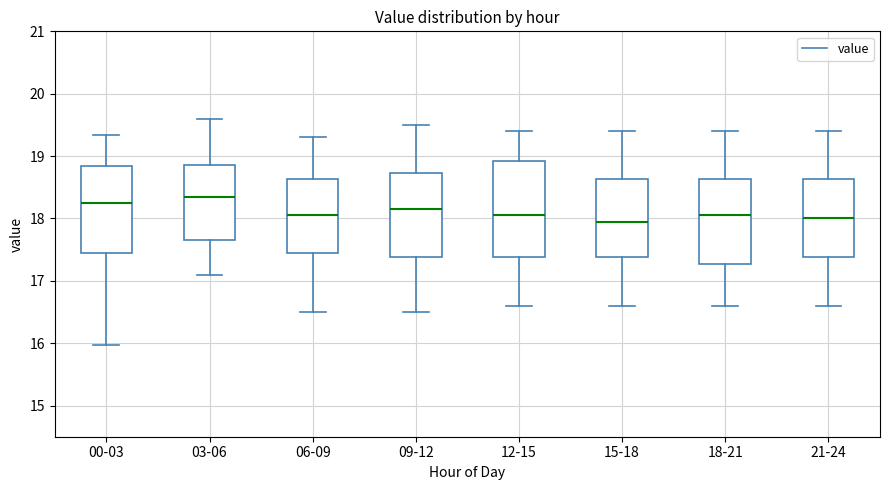

Where is the lower edge of the box for 12-15 on the y-axis? The values are not printed on the chart, so give them approximately, as read against the axis.

17.4